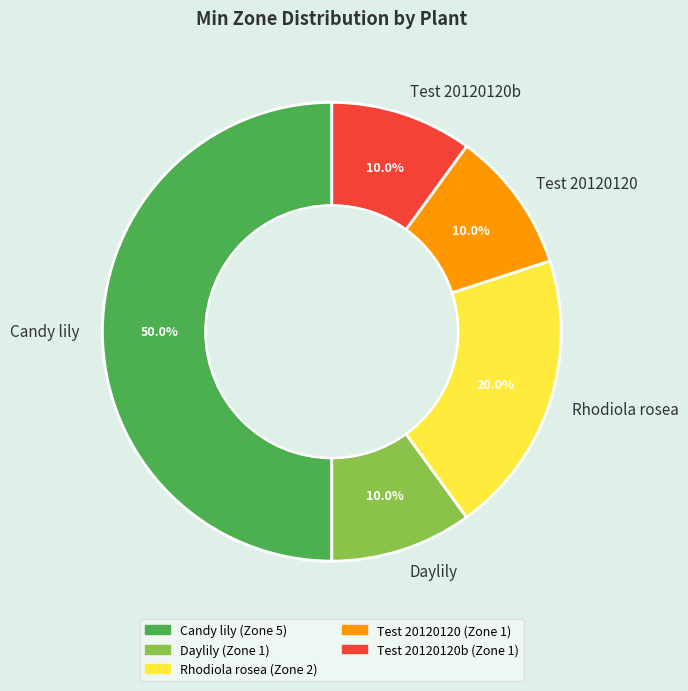

What is the largest slice in the pie chart?

Candy lily